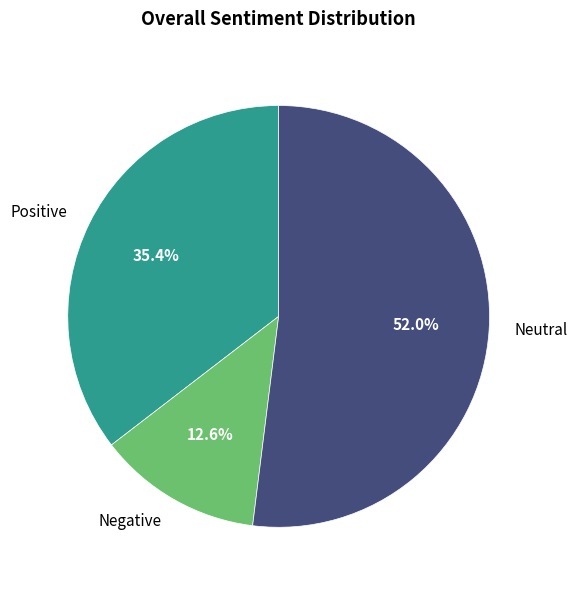

What portion of the pie excludes Neutral?

48.0%